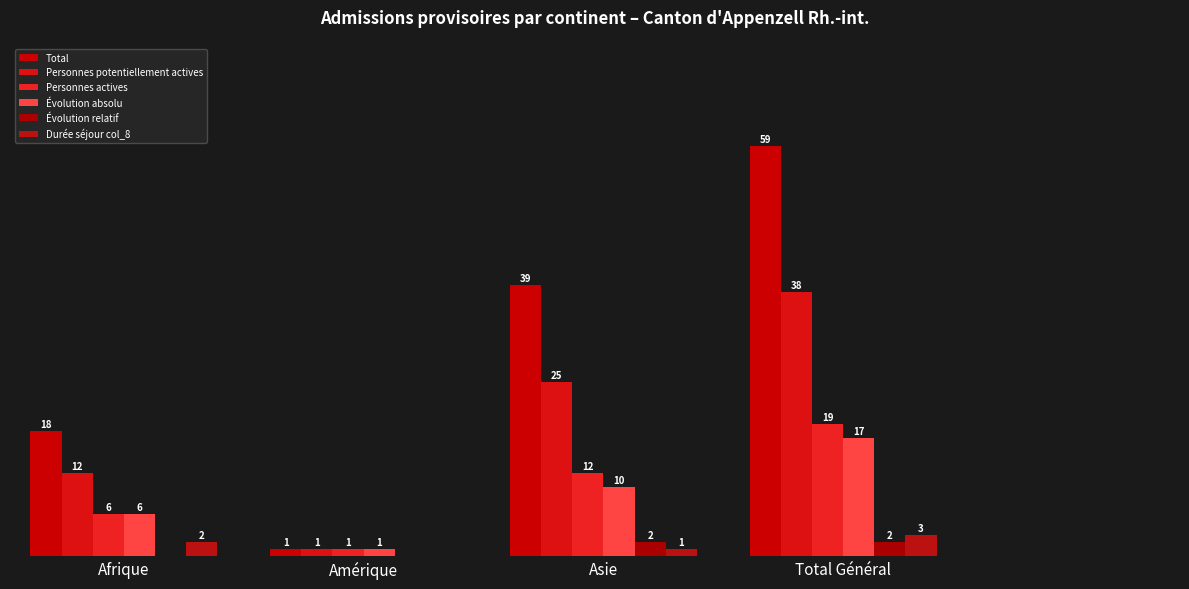

Reading left to right, extract all data points from this chart.

Total: Afrique=18	Amérique=1	Asie=39	Total Général=59
Personnes potentiellement actives: Afrique=12	Amérique=1	Asie=25	Total Général=38
Personnes actives: Afrique=6	Amérique=1	Asie=12	Total Général=19
Évolution absolu: Afrique=6	Amérique=1	Asie=10	Total Général=17
Évolution relatif: Afrique=0	Amérique=0	Asie=2	Total Général=2
Durée séjour col_8: Afrique=2	Amérique=0	Asie=1	Total Général=3